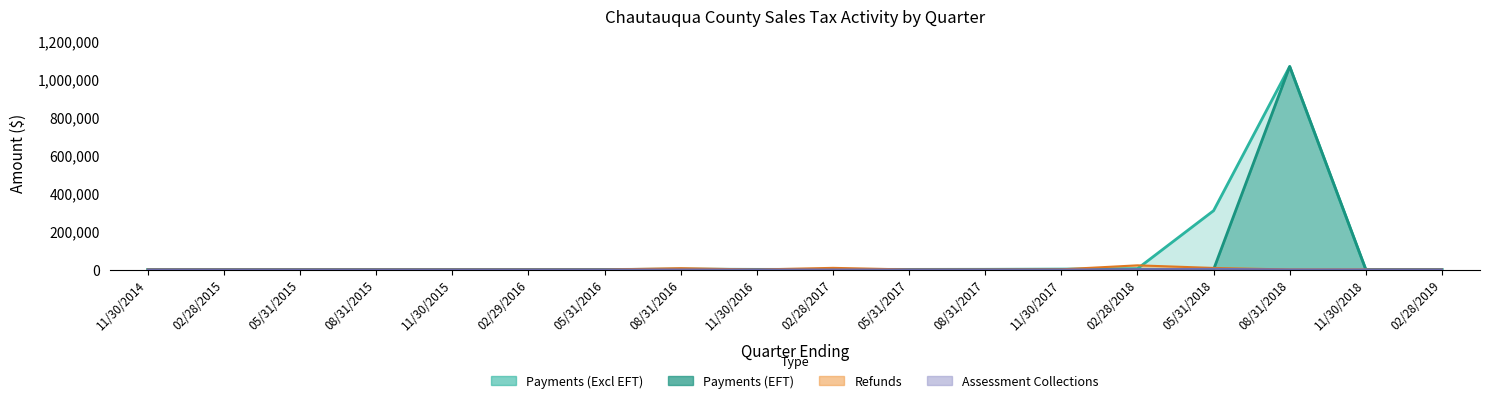

How many distinct data groups are displayed?

3